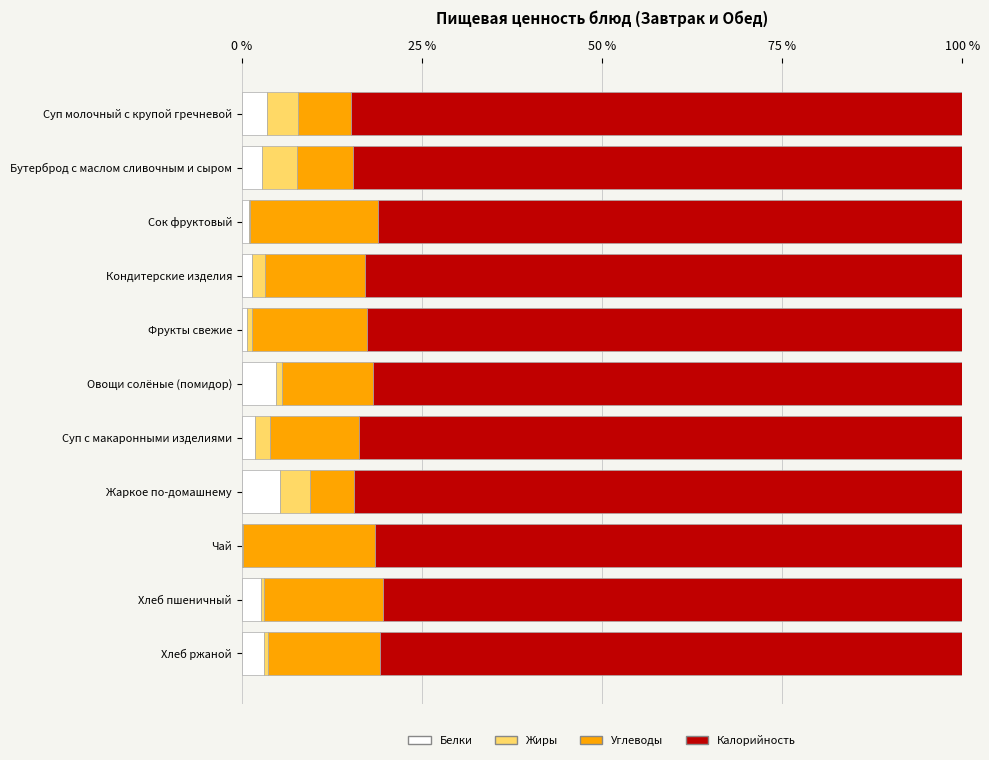

Count the number of categories in the chart.

11